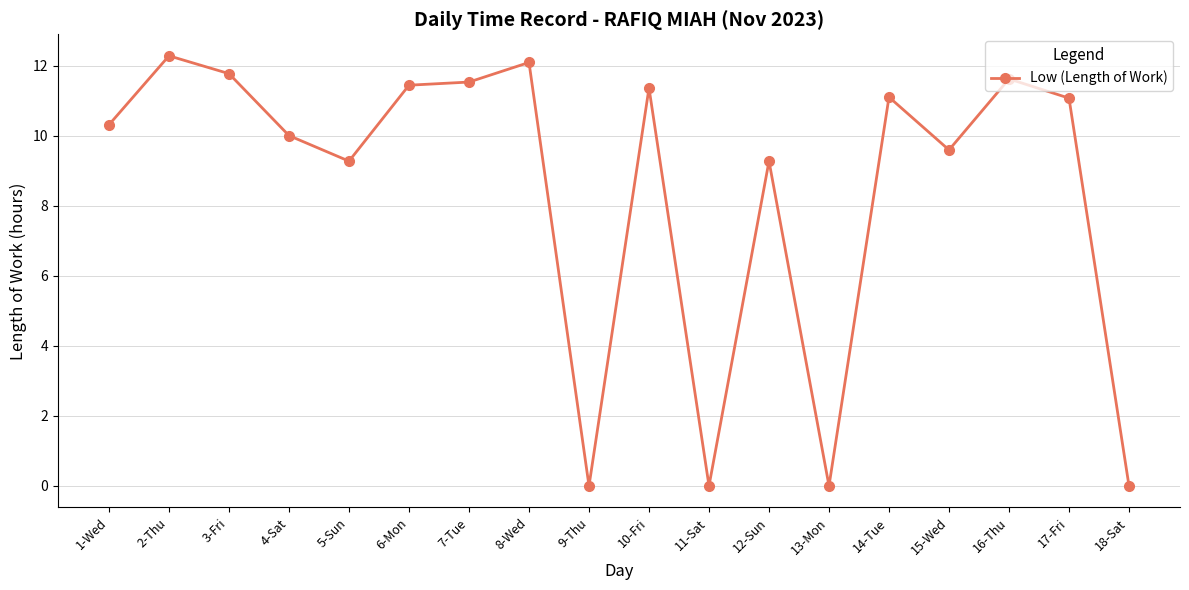

The chart shows a value of 11.4 at 6-Mon. True or false?

True